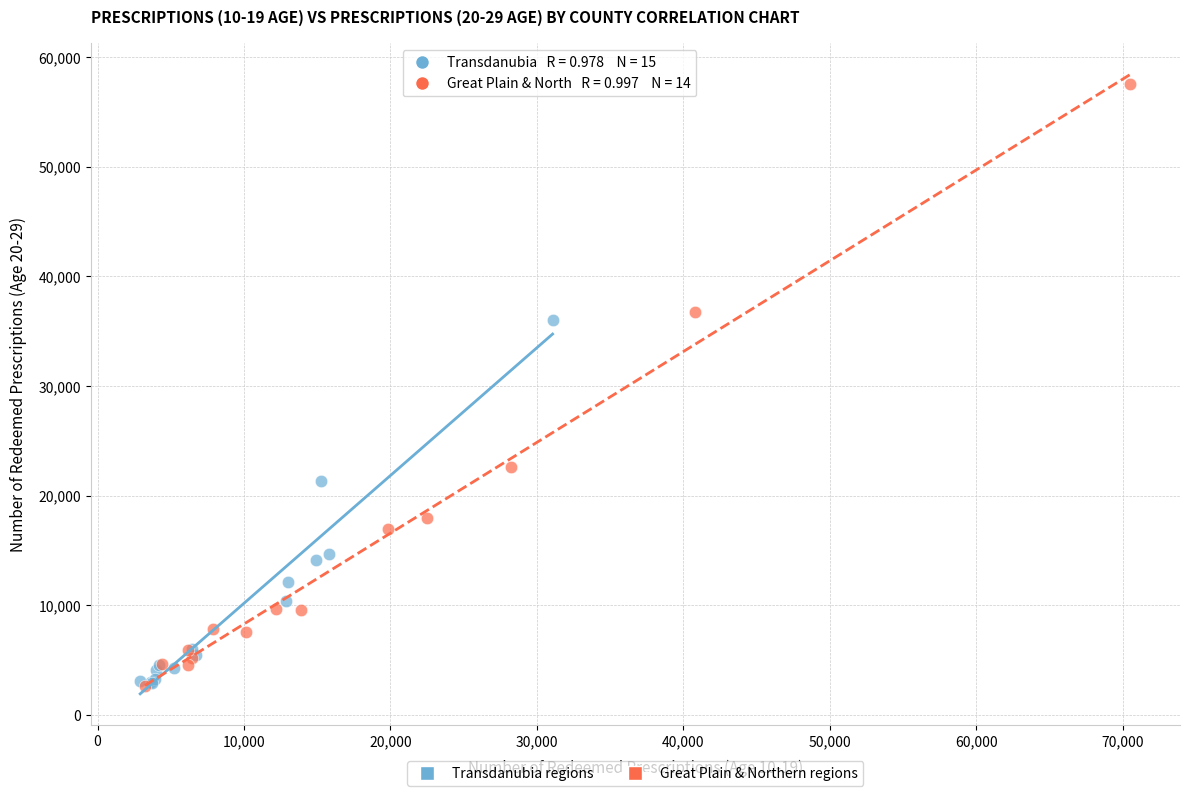

Which series has the widest spread of Y values?

Great Plain & Northern regions